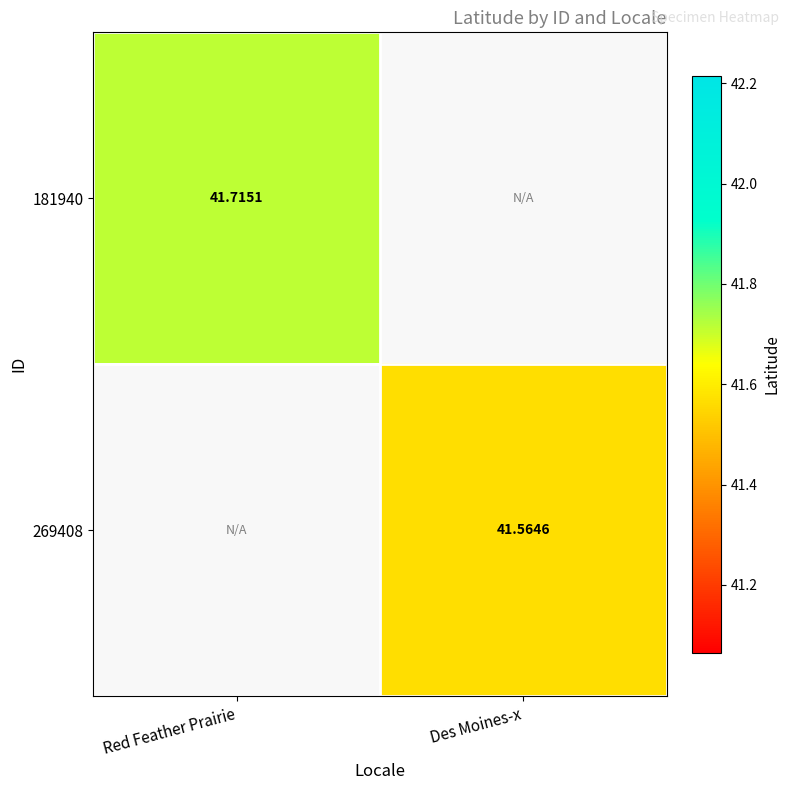

How many distinct data groups are displayed?

2